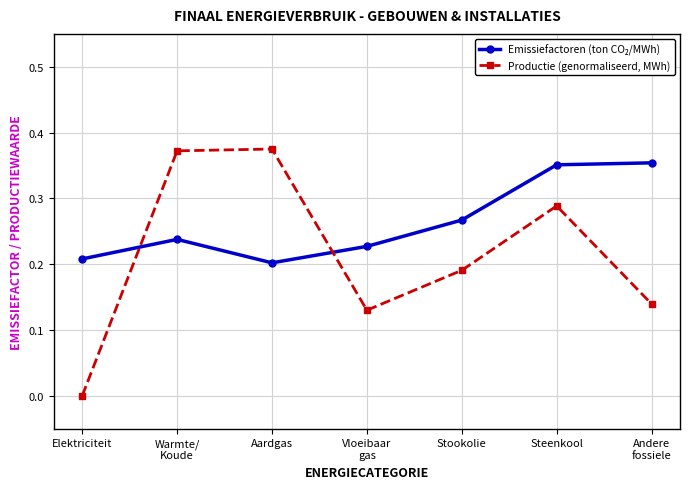

At which category does the chart reach its minimum across all series?

Elektriciteit